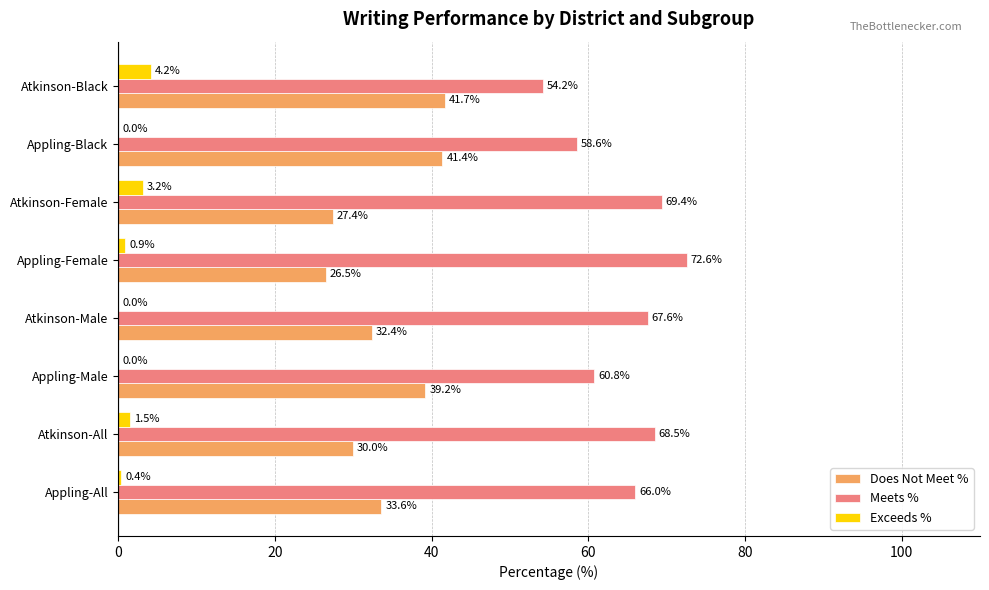

Which category has the highest value across all series?

Appling-Female